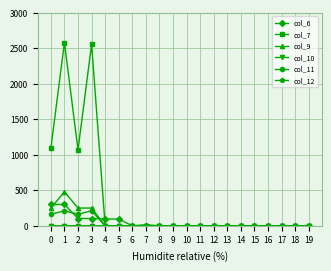

What is the difference between the maximum and minimum values in the col_7 series?

2580.9